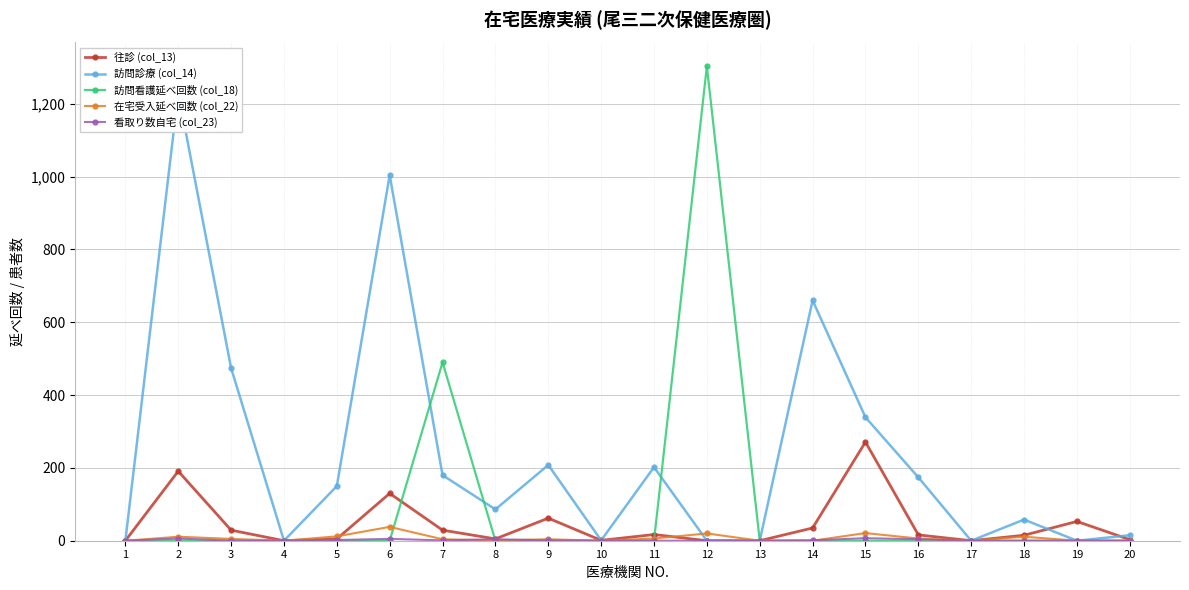

True or false: 訪問診療 (col_14) has a value of 296 at 16.

False